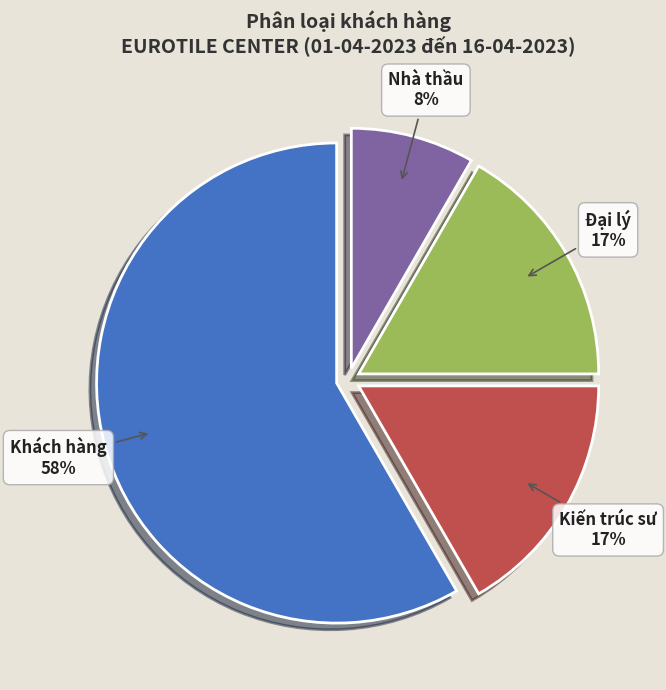

To the nearest percent, what is the combined percentage of Nhà thầu and Kiến trúc sư?

25%